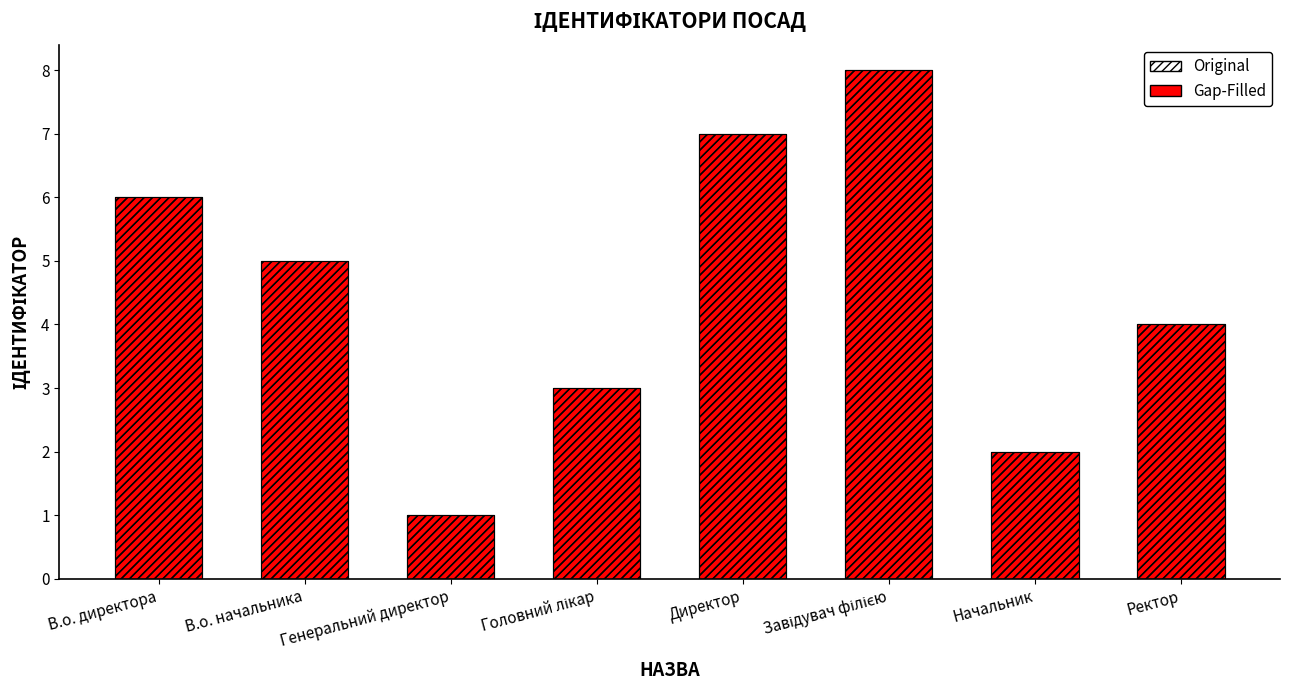

What is the sum of all Gap-Filled values?

36